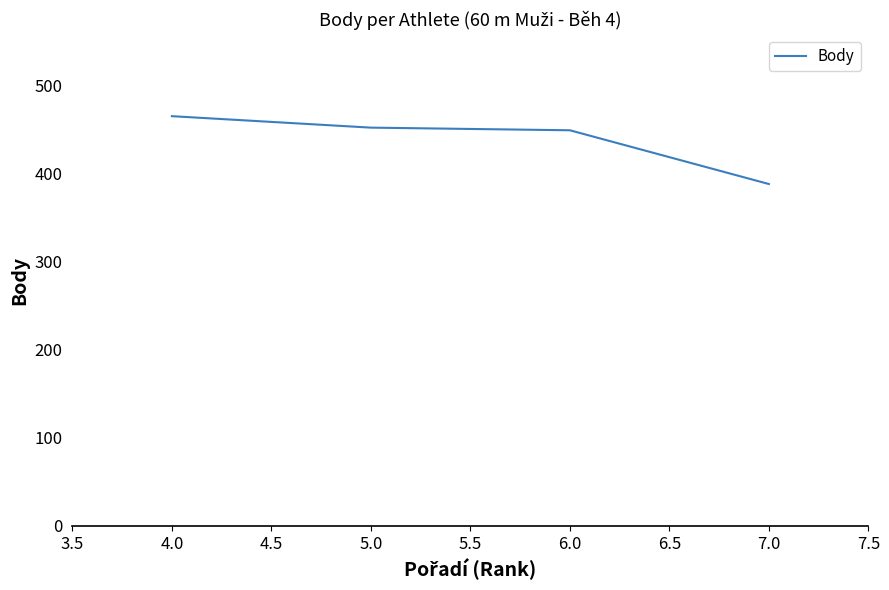

What value does the data have at 5.0?

452